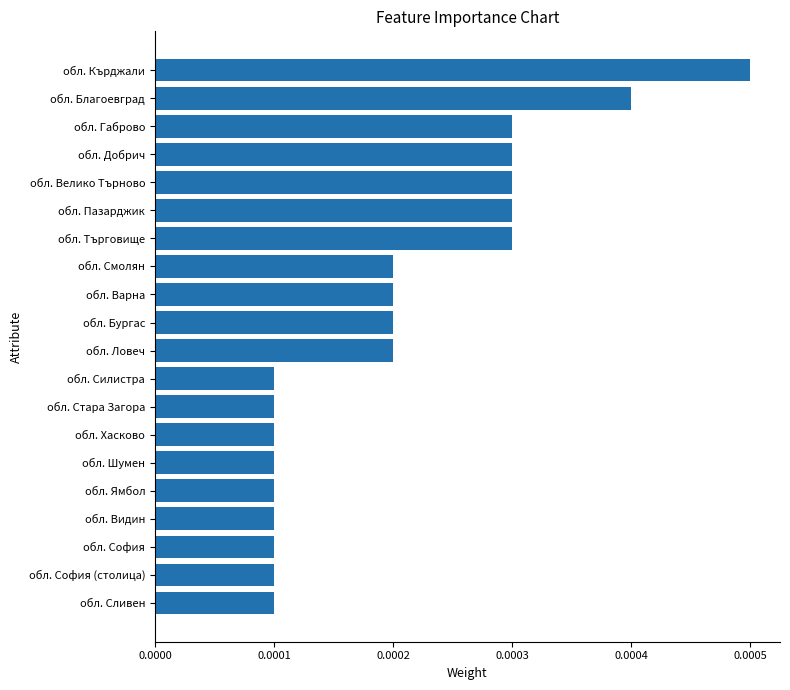

How many values are between 0 and 1?

20